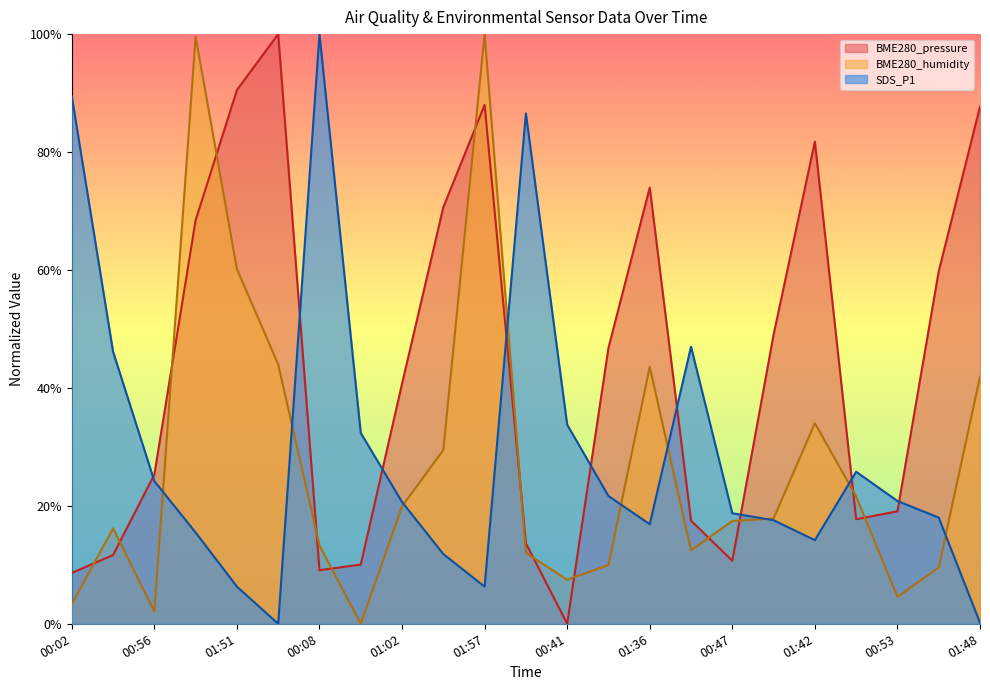

Read the SDS_P1 value at 00:02.

0.9